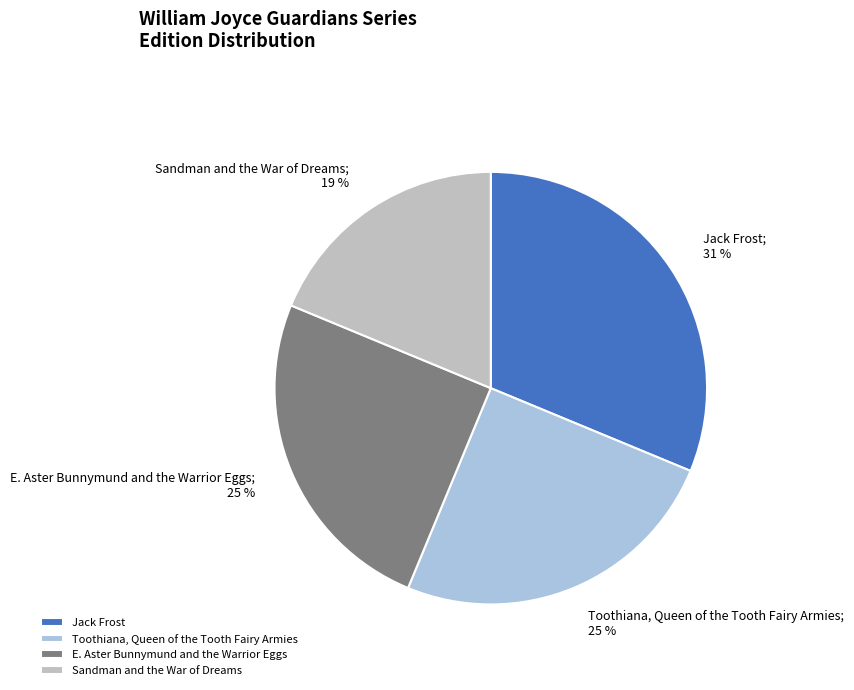

Is Jack Frost the majority of the pie?

No